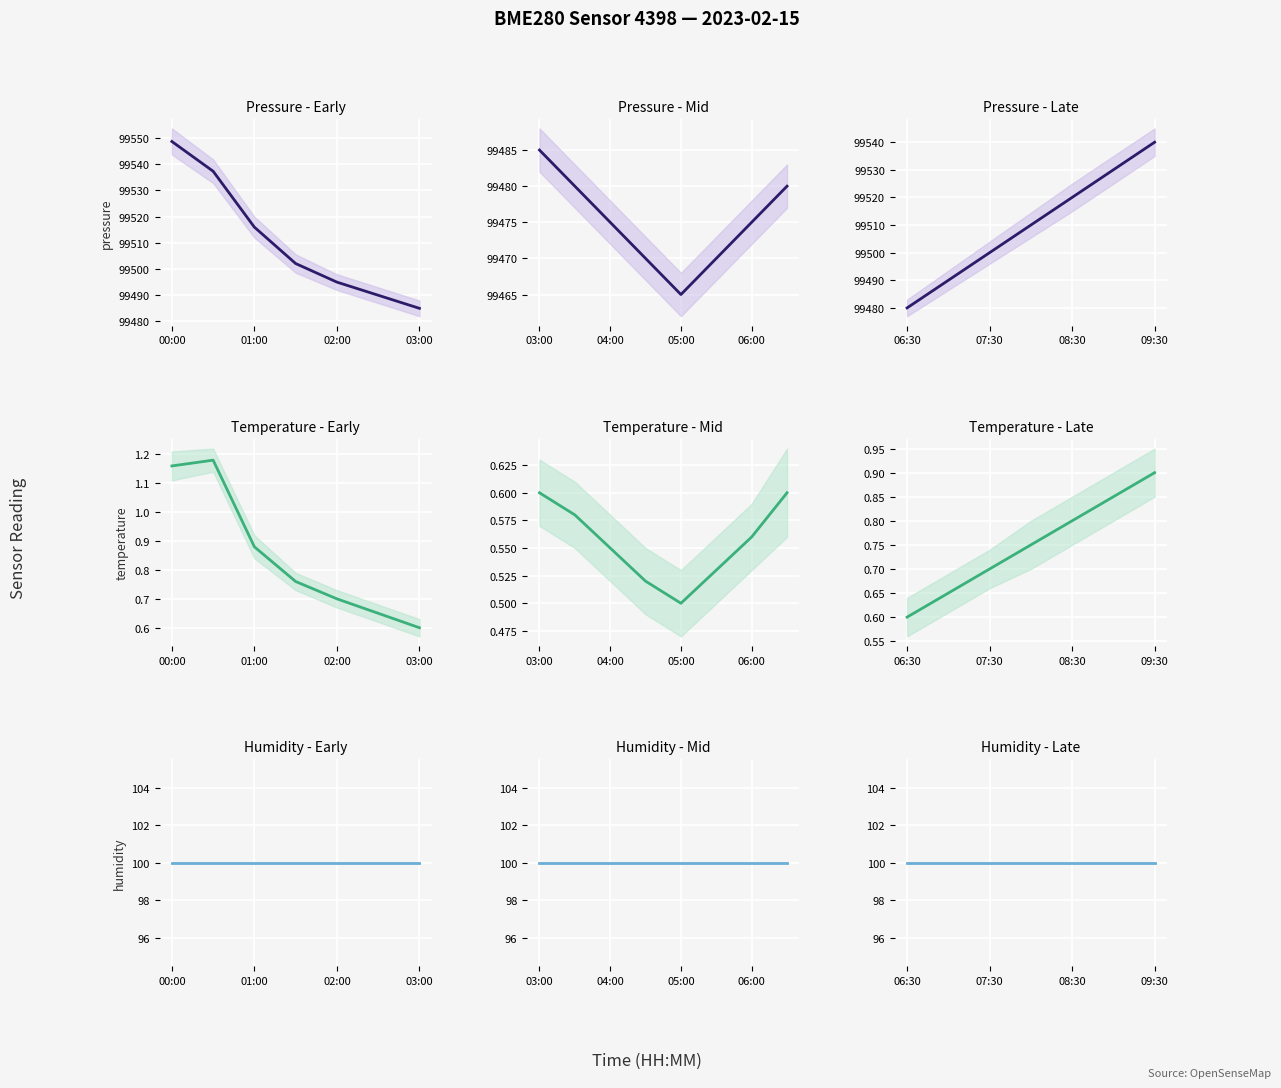

List the series in order of their peak value, lowest first.

temperature, humidity, pressure